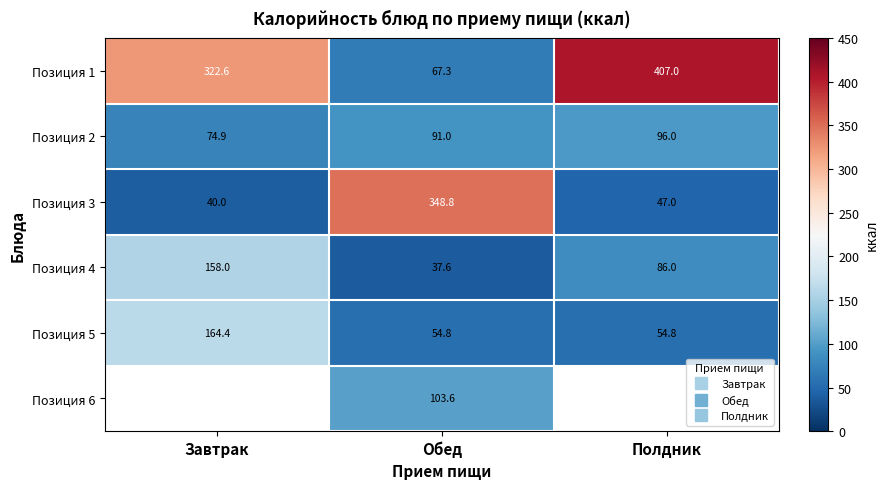

What is the difference between the maximum and minimum values in the Позиция 2 series?

21.1